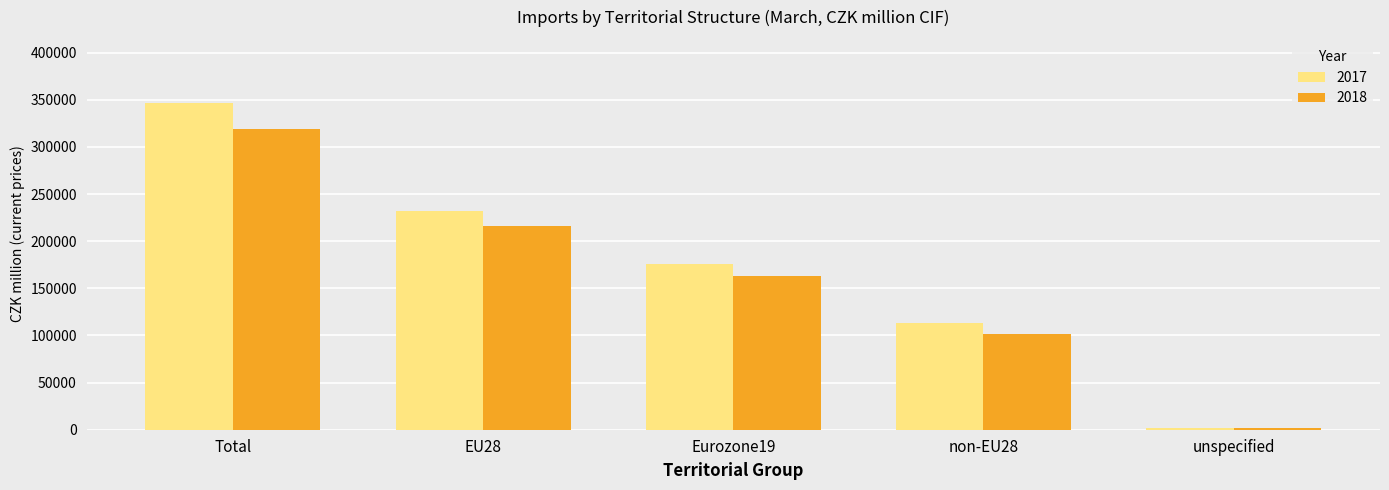

Rank the series by their average value, from lowest to highest.

2018, 2017